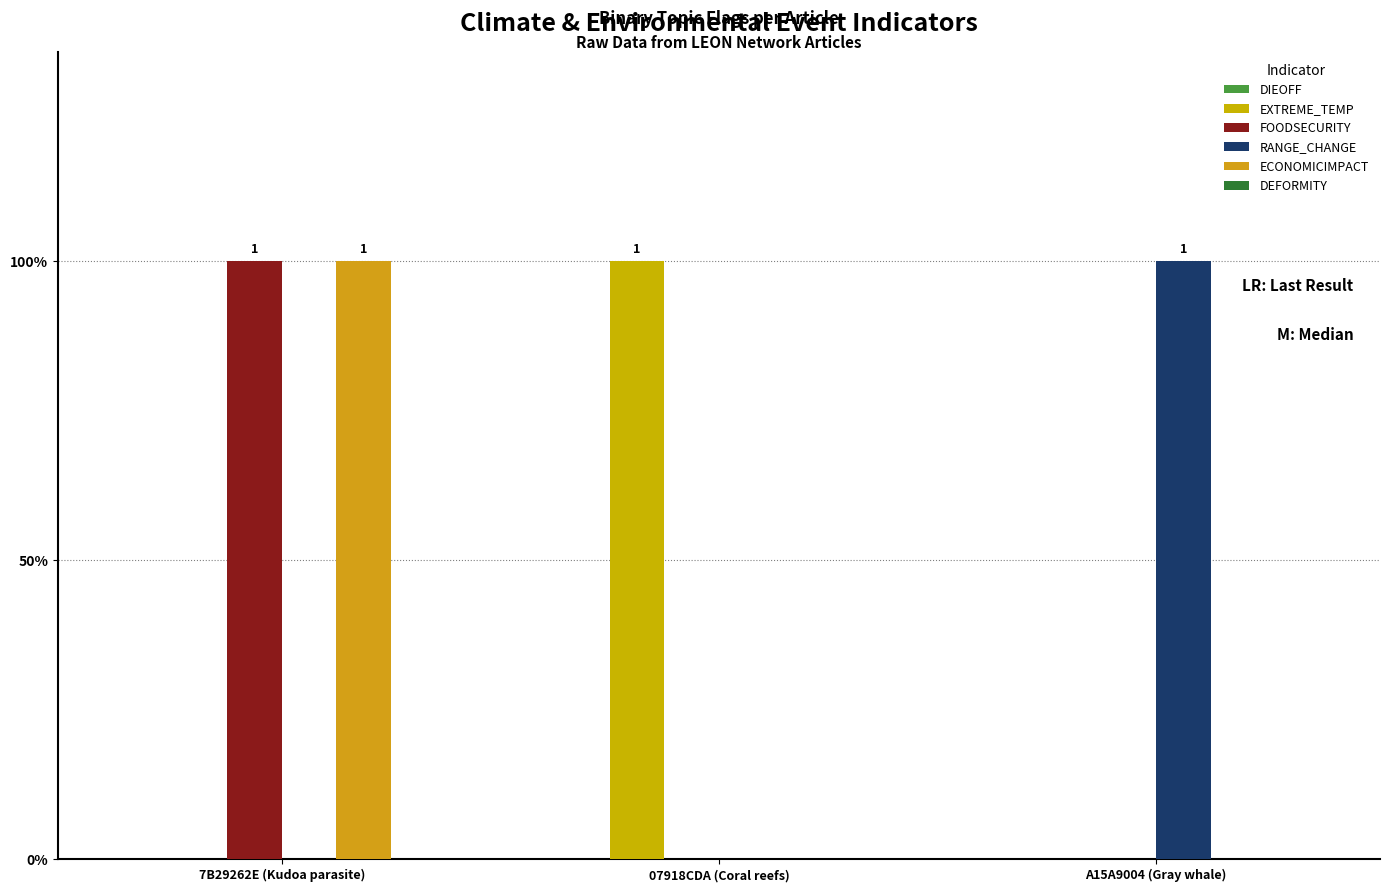

At 07918CDA (Coral reefs), list the series in order from largest to smallest.

EXTREME_TEMP, DIEOFF, FOODSECURITY, RANGE_CHANGE, ECONOMICIMPACT, DEFORMITY